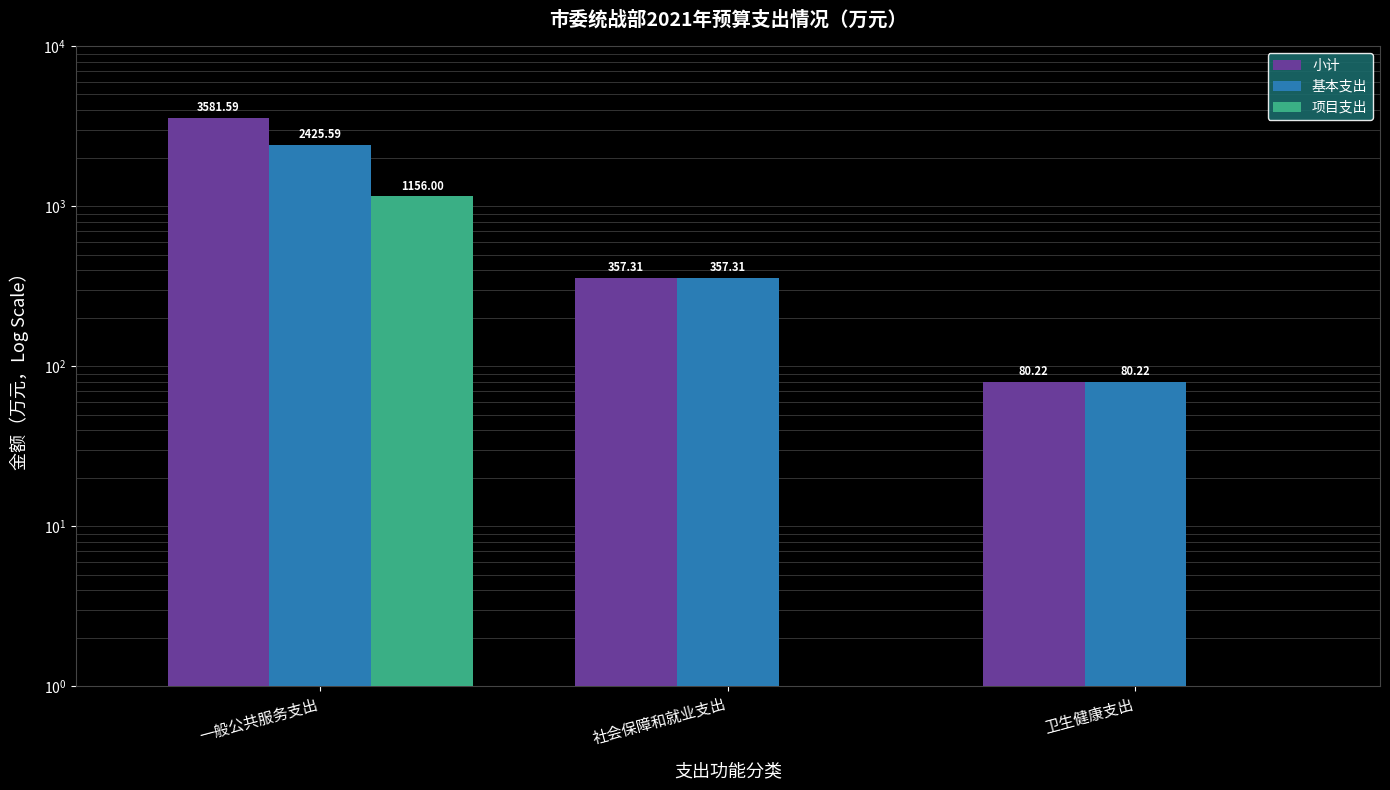

What is the total value across all series at 卫生健康支出?

160.4